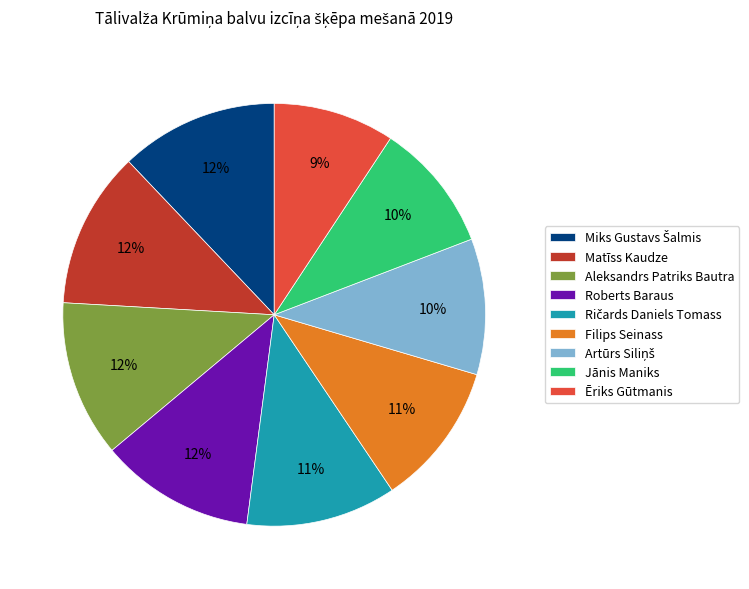

Is Matīss Kaudze the majority of the pie?

No